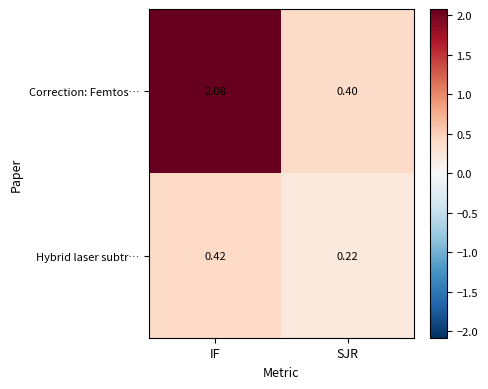

Count the number of data series in this chart.

2